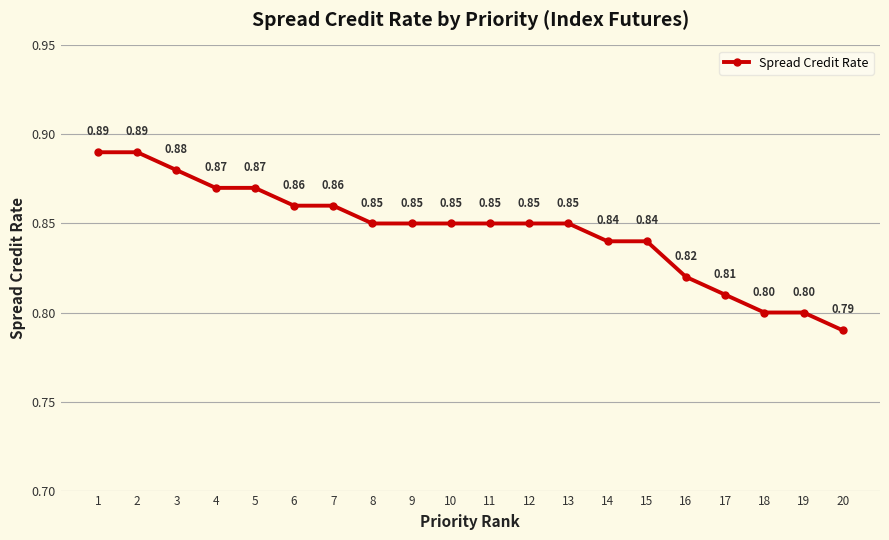

What is the average value?

0.8